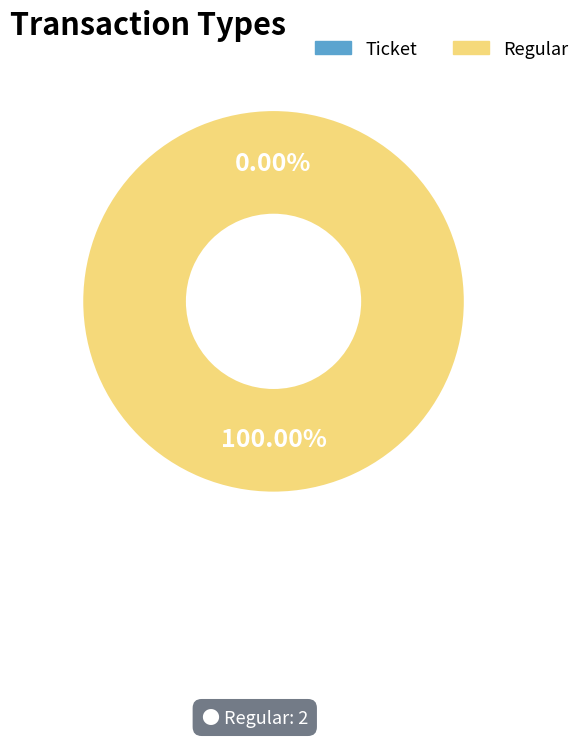

Which category has the biggest portion of the pie?

Regular